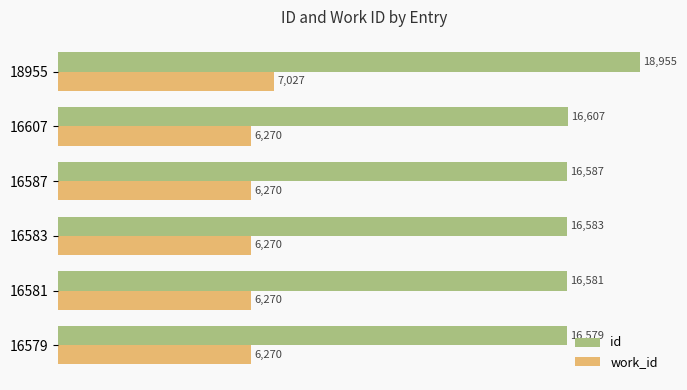

Count the number of categories in the chart.

6